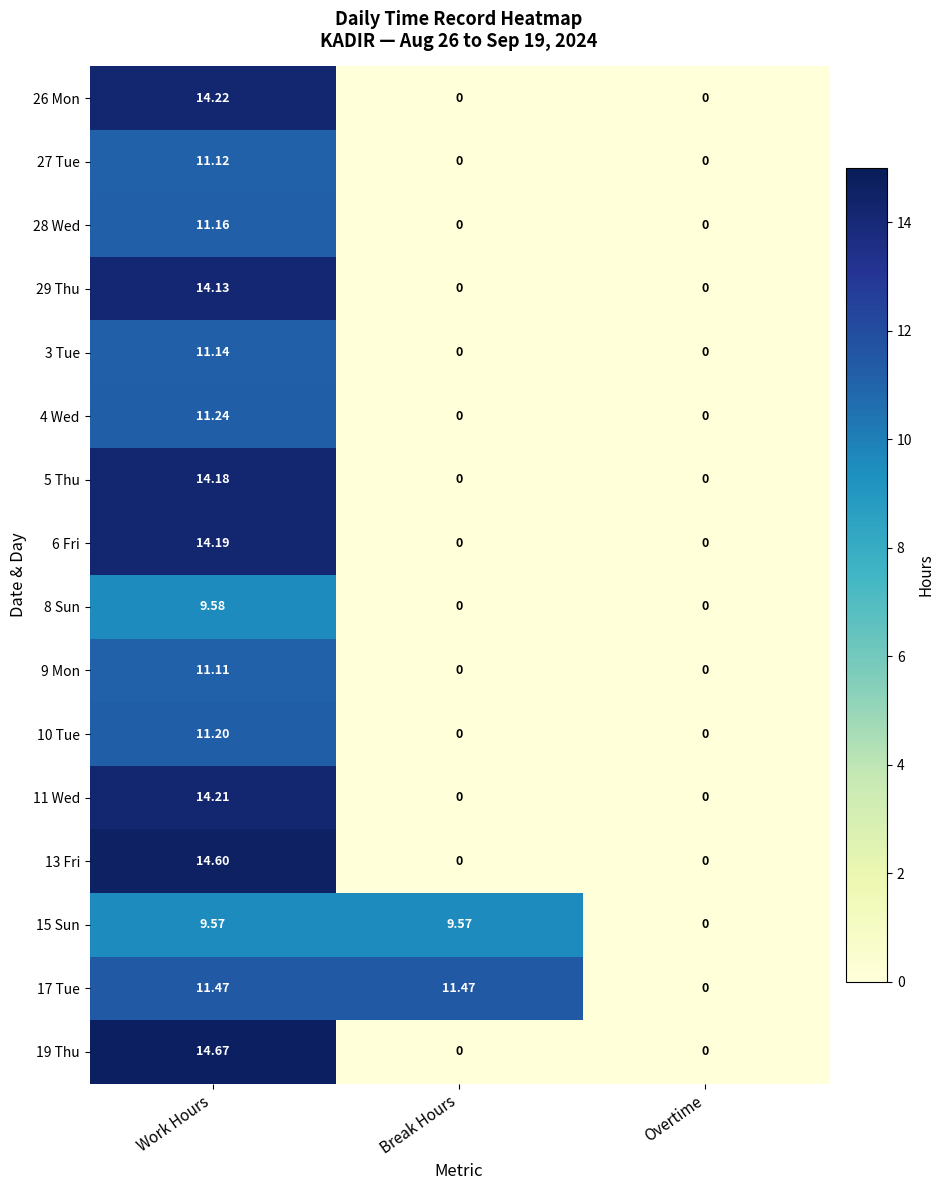

Which category has the highest value in the 13 Fri series?

Work Hours